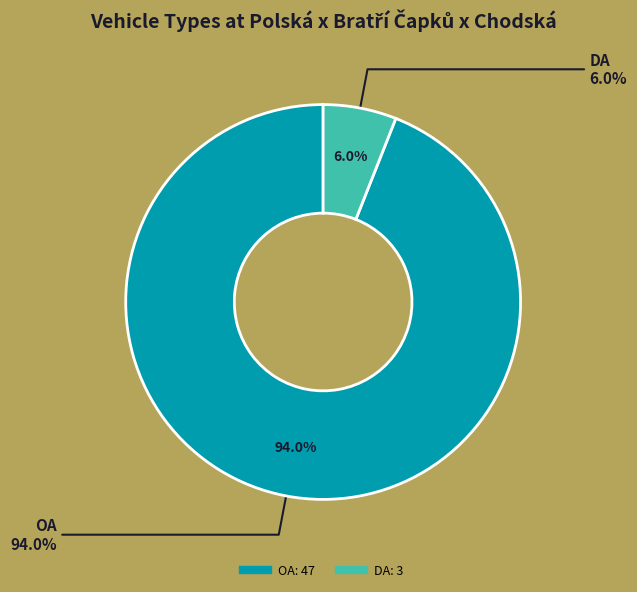

What portion of the pie excludes SNA?

100.0%